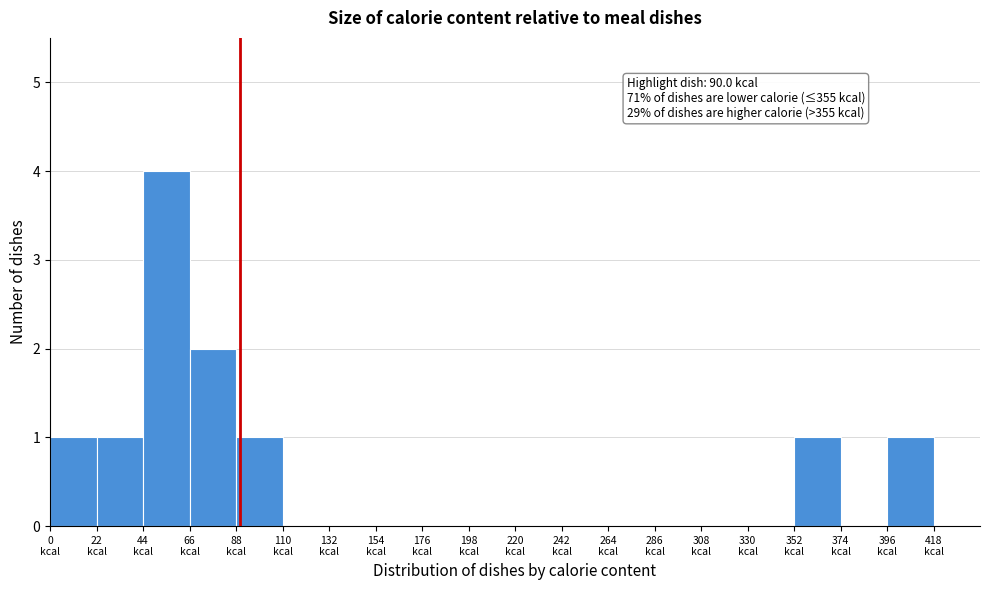

Which range on the x-axis has the tallest bar?

44 to 66